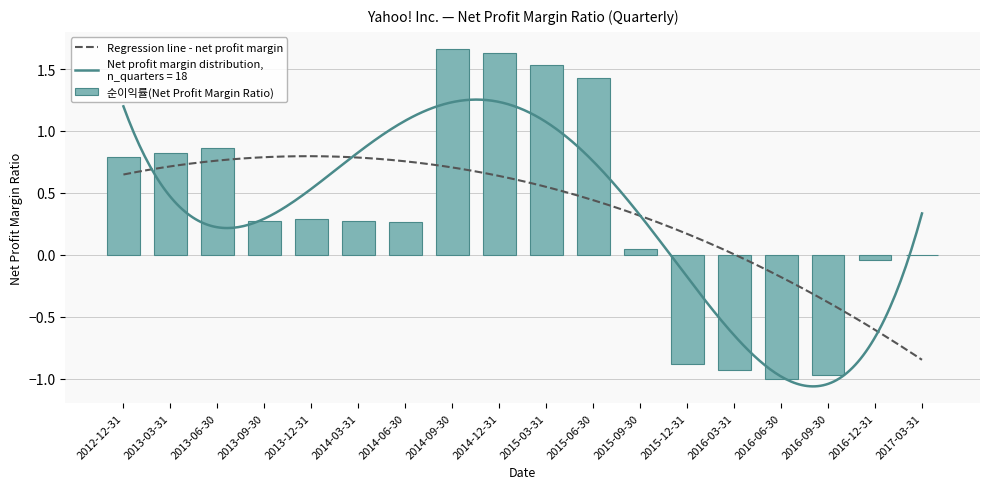

What is the sum of all values?

6.1